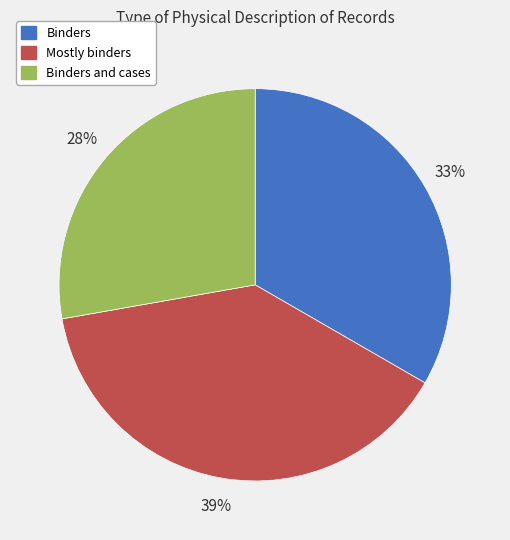

To the nearest percent, what is the average slice percentage?

33%